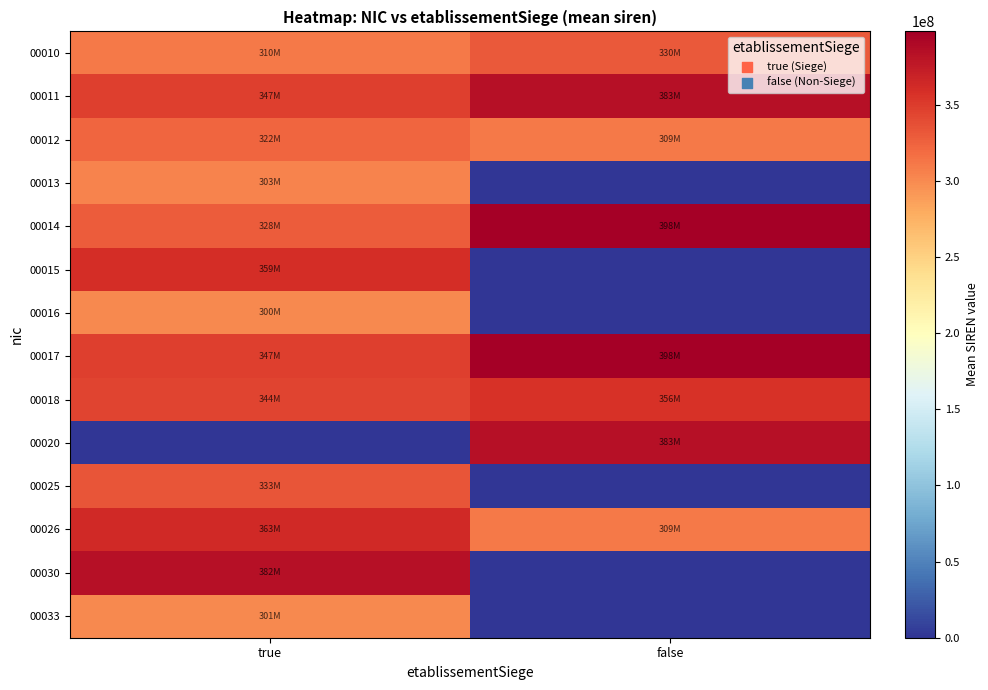

Reading left to right, list all the values displayed in this chart.

00010: true=310444502.7	false=330059114.0
00011: true=347439569.0	false=383240140.0
00012: true=322821515.0	false=309440071.0
00013: true=303537443.0	false=0.0
00014: true=328802128.8	false=398056119.0
00015: true=359247186.5	false=0.0
00016: true=300220076.0	false=0.0
00017: true=347149100.3	false=398056119.0
00018: true=344028361.3	false=356649627.0
00020: true=0.0	false=383240140.0
00025: true=333011054.0	false=0.0
00026: true=363186005.7	false=309440071.0
00030: true=382710598.0	false=0.0
00033: true=301279824.0	false=0.0